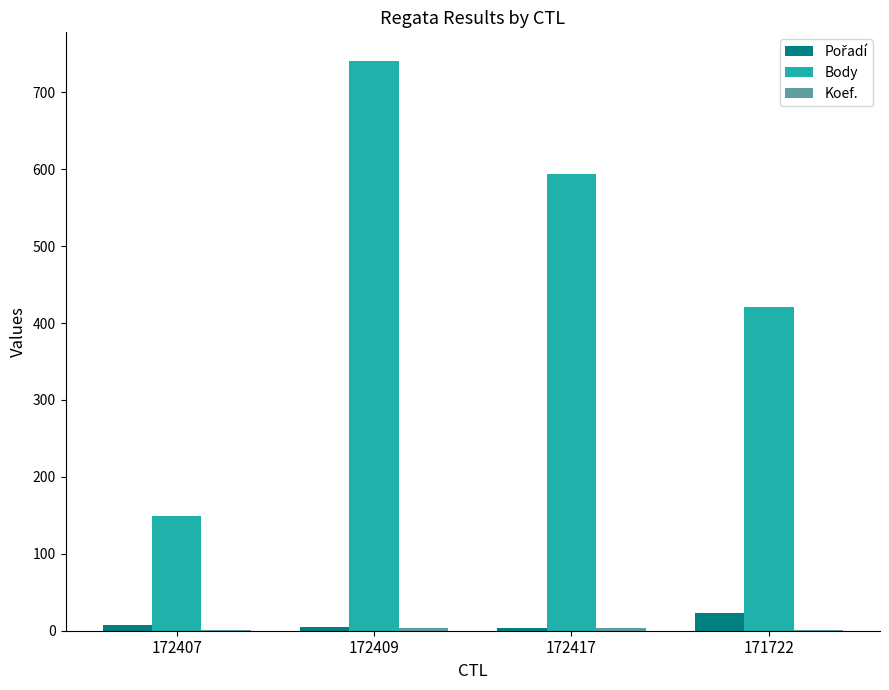

Between 172409 and 171722, which series saw the biggest shift?

Body